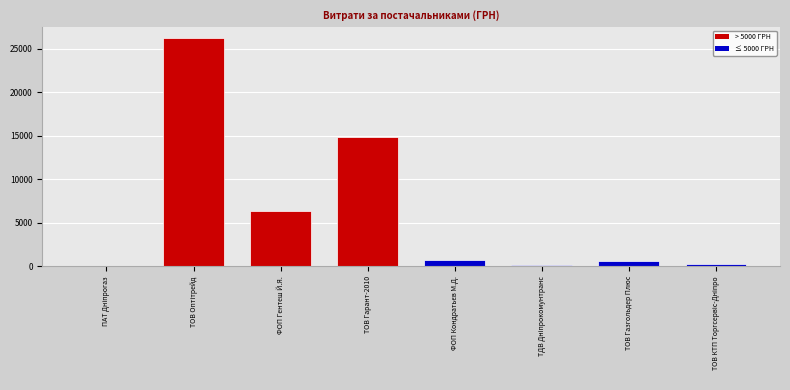

Where is the data nearest to the value 13123?

ТОВ Гарант-2010